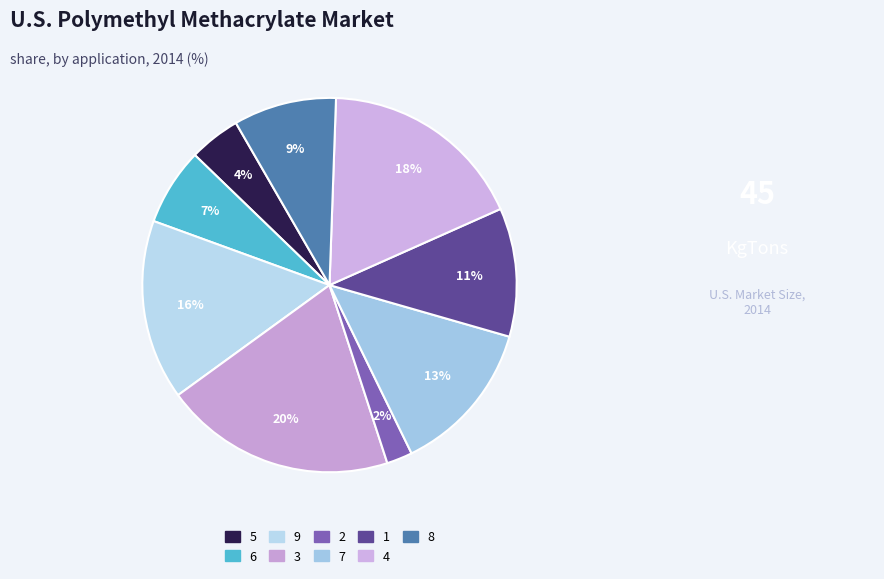

What is the largest slice in the pie chart?

3